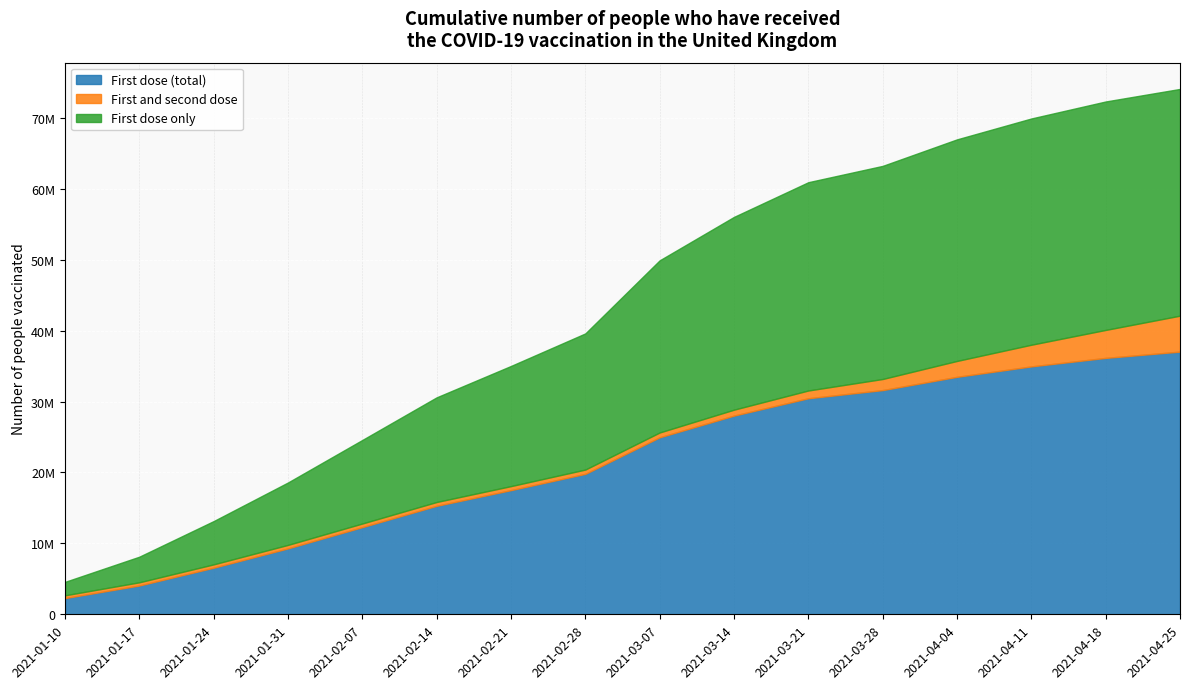

How many distinct data groups are displayed?

3